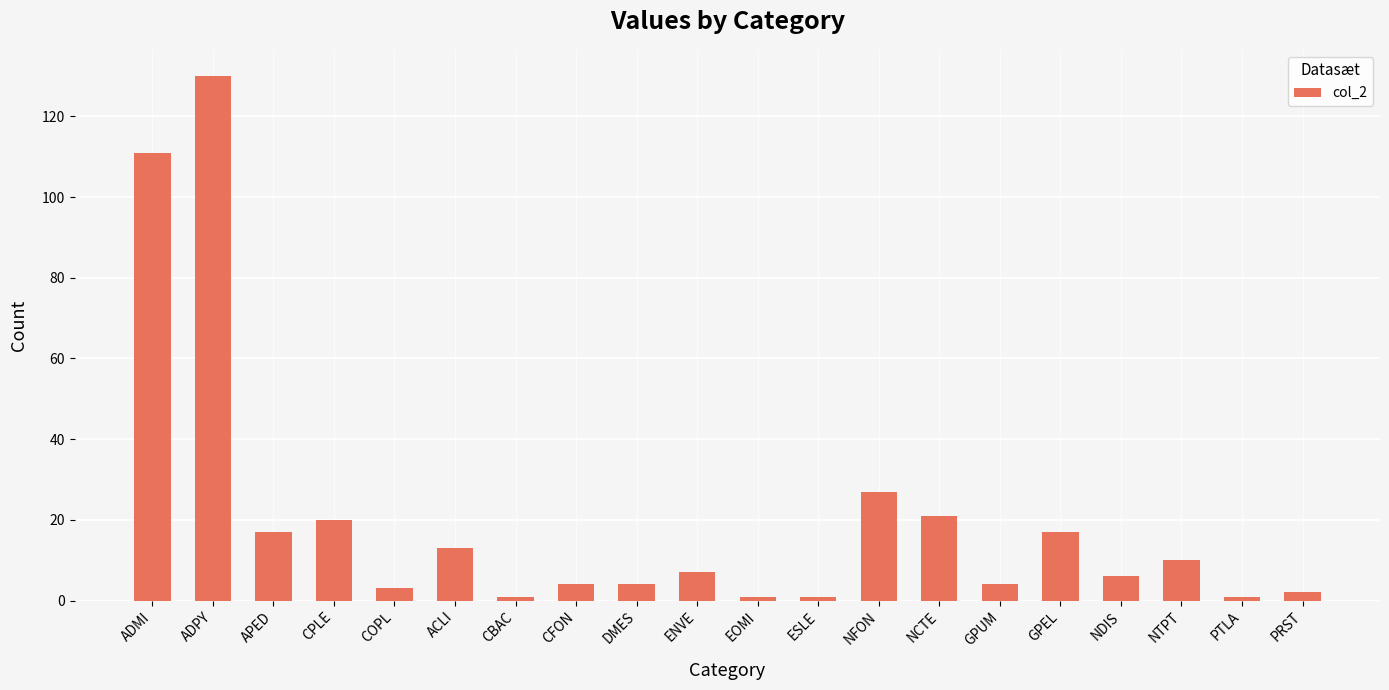

At which category does the chart reach its peak across all series?

ADPY